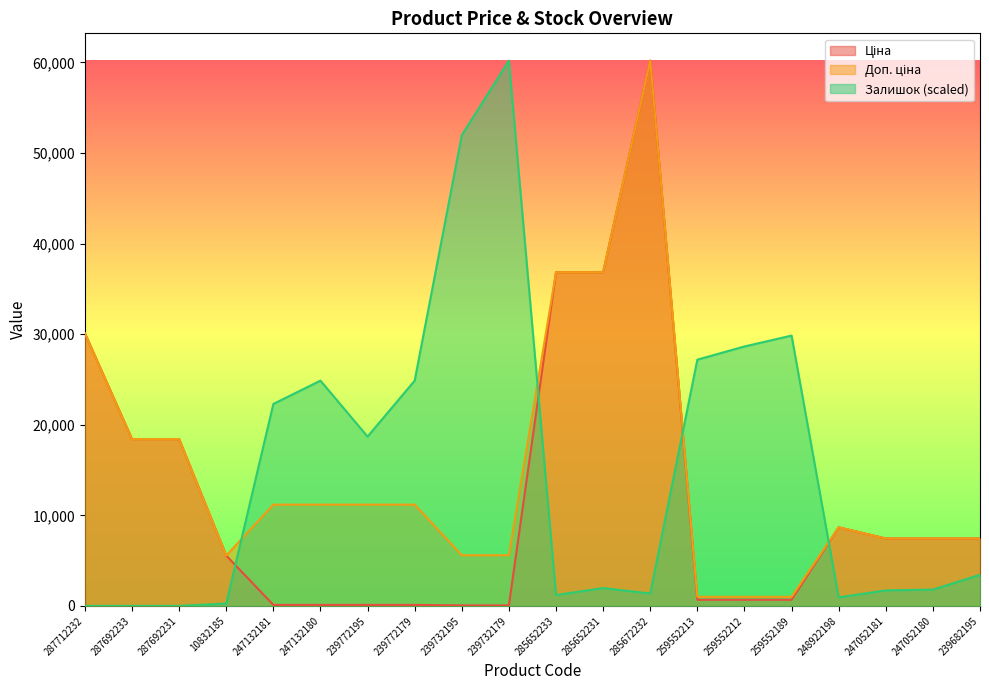

What is the difference between the Ціна values at 287692231 and 239732179?

18365.0